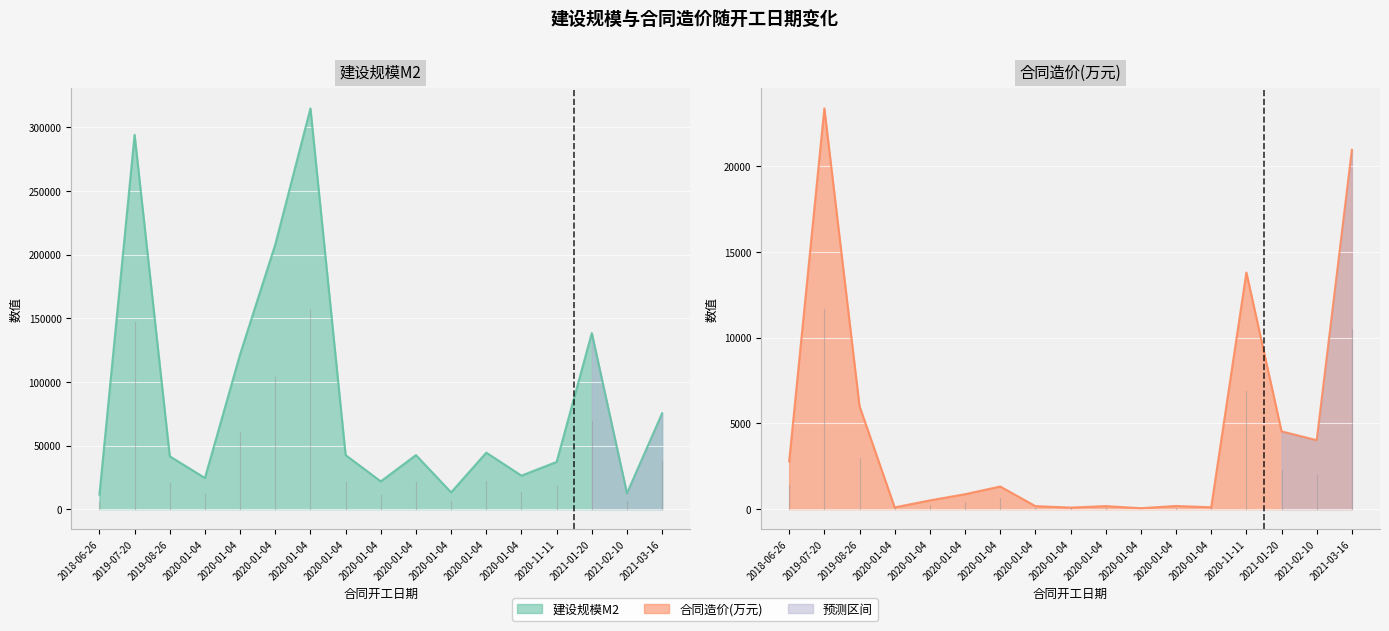

At which category does 建设规模M2 reach its first local valley?

2020-01-04